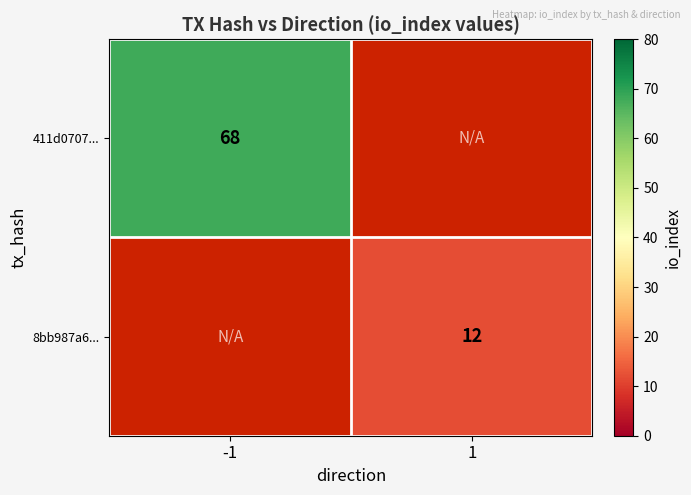

How many distinct data groups are displayed?

2